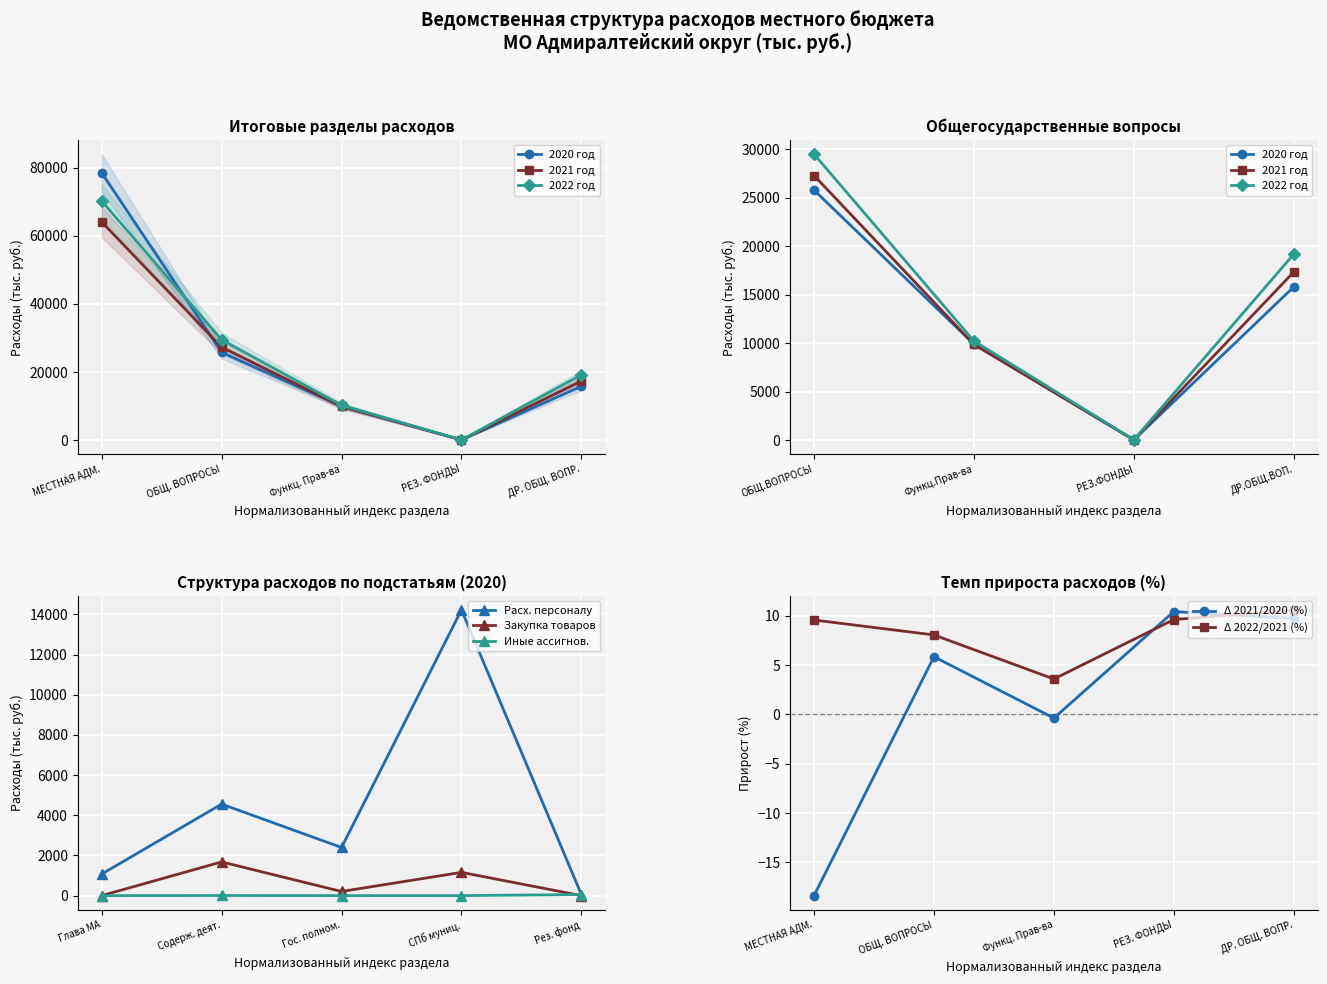

In Расх. персоналу, how many points are higher than both neighbors (excluding endpoints)?

2